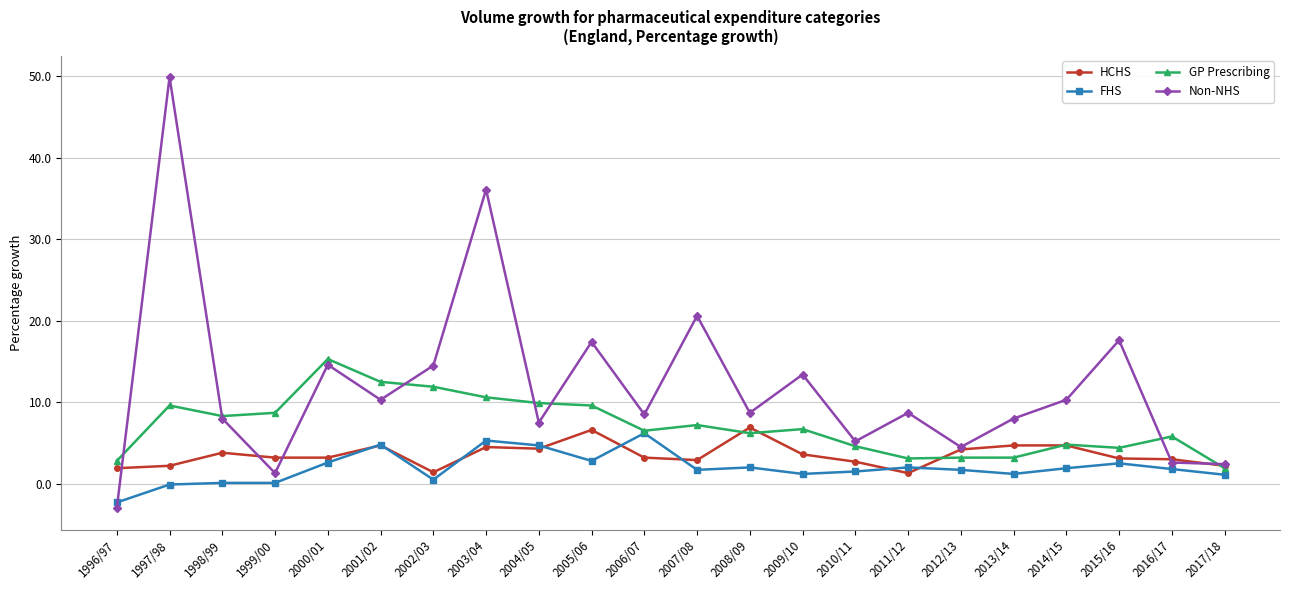

What is the smallest value displayed?

-3.0